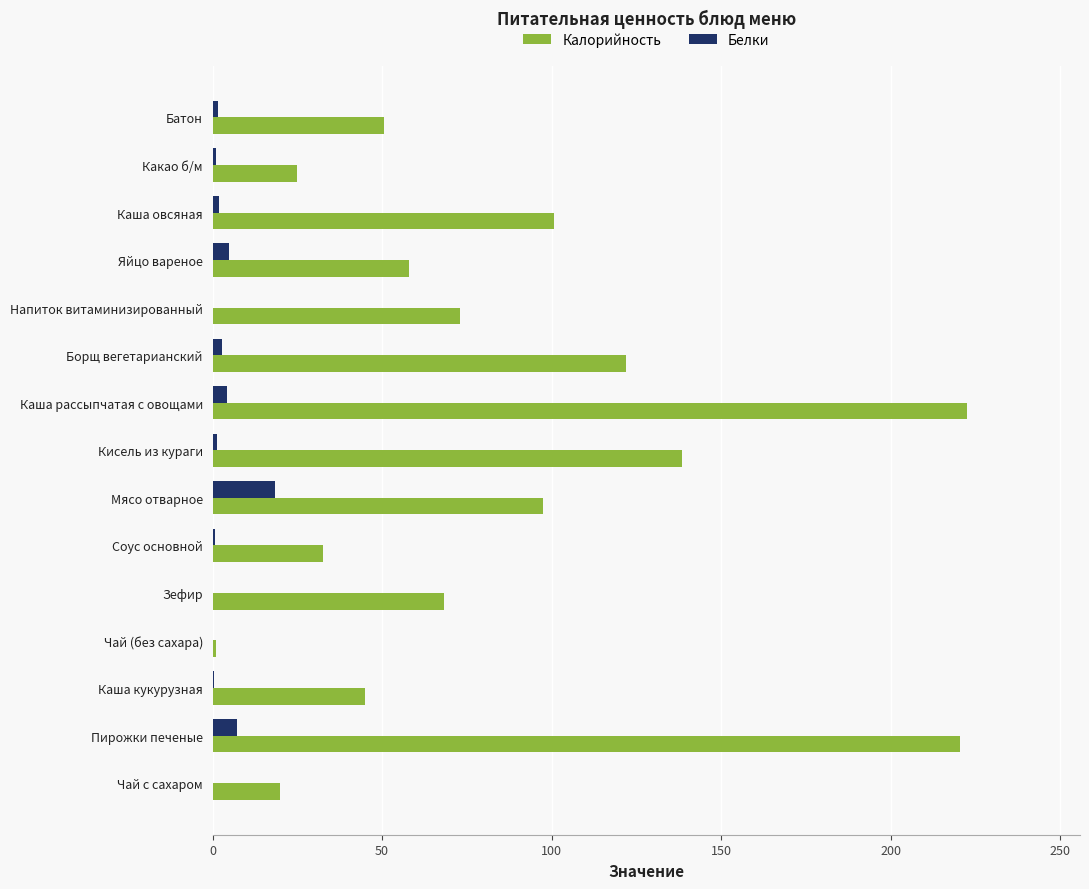

Is it true that Калорийность equals 100.8 at Каша овсяная?

True